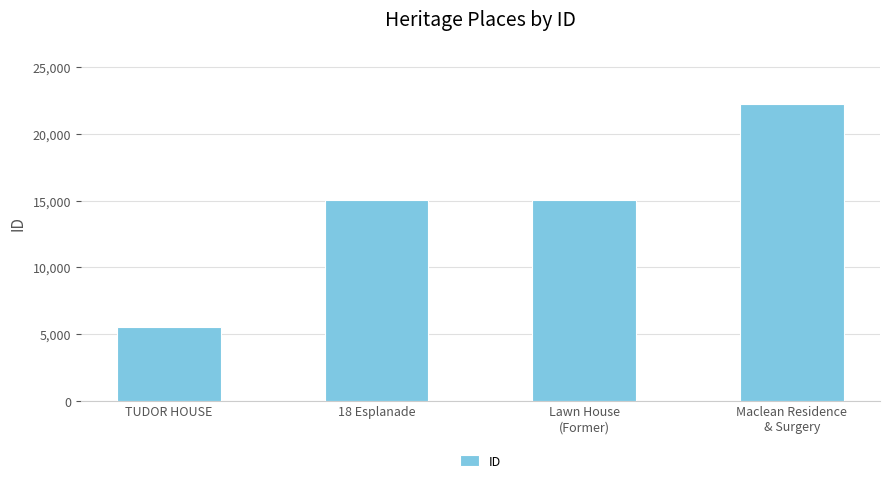

Does the chart contain any negative values?

No